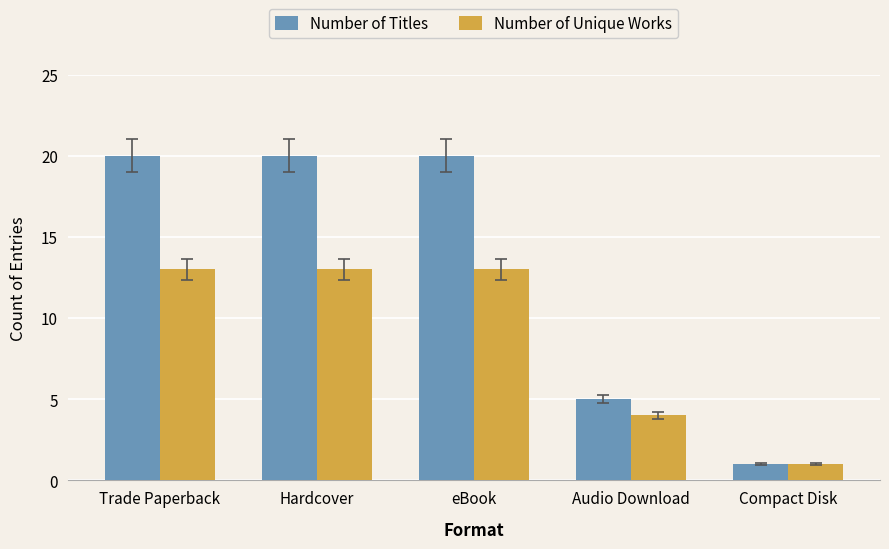

What is the difference between the maximum and second lowest values in the Number of Titles series?

15